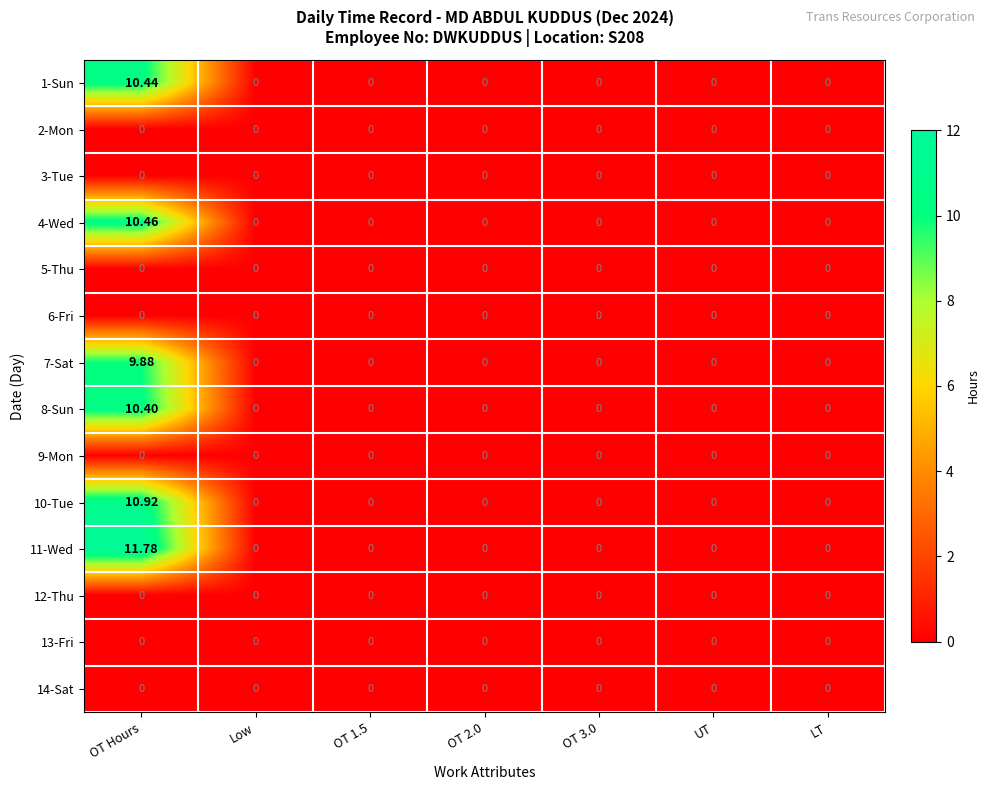

At which category is the sum across all series the highest?

OT Hours